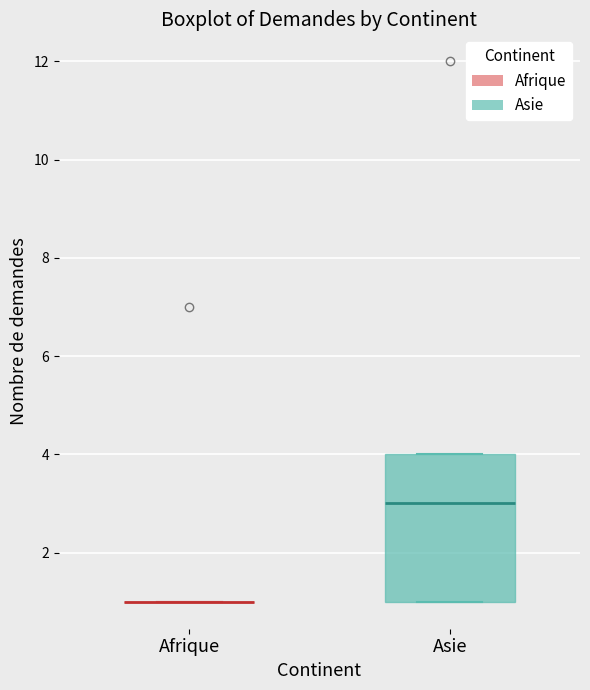

Reading left to right, transcribe this box plot: for each box, give where its median line is, the range the box spans, and where its two whiskers end, as read against the y-axis. The values are not printed on the chart, so give them approximately, as read against the axis.

Afrique: box collapsed to a line at 1, whiskers 1 to 1
Asie: median 3, box 1 to 4, whiskers 1 to 4